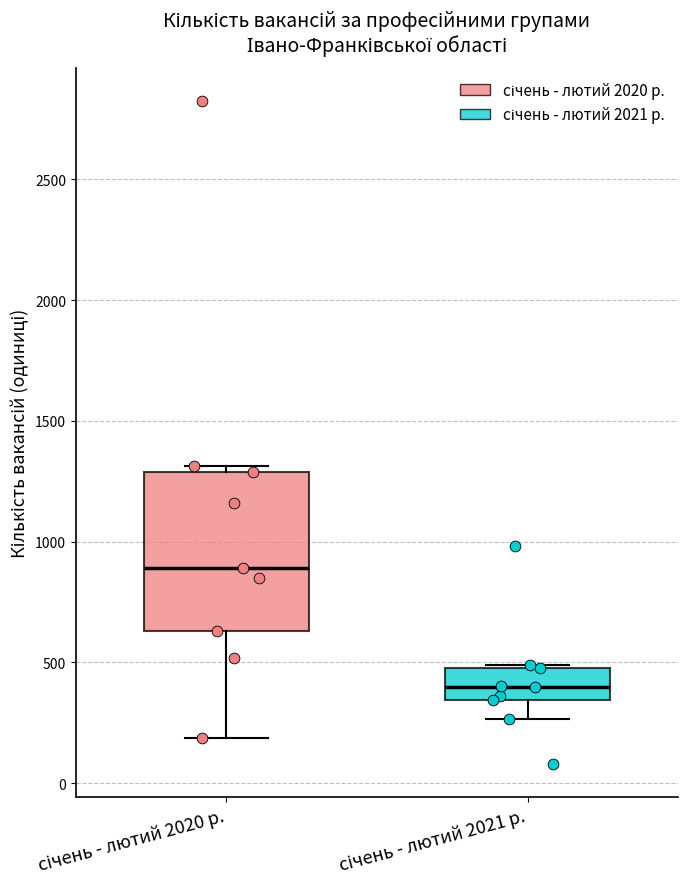

Where is the lower edge of the box for січень - лютий 2020 р. on the y-axis? The values are not printed on the chart, so give them approximately, as read against the axis.

650